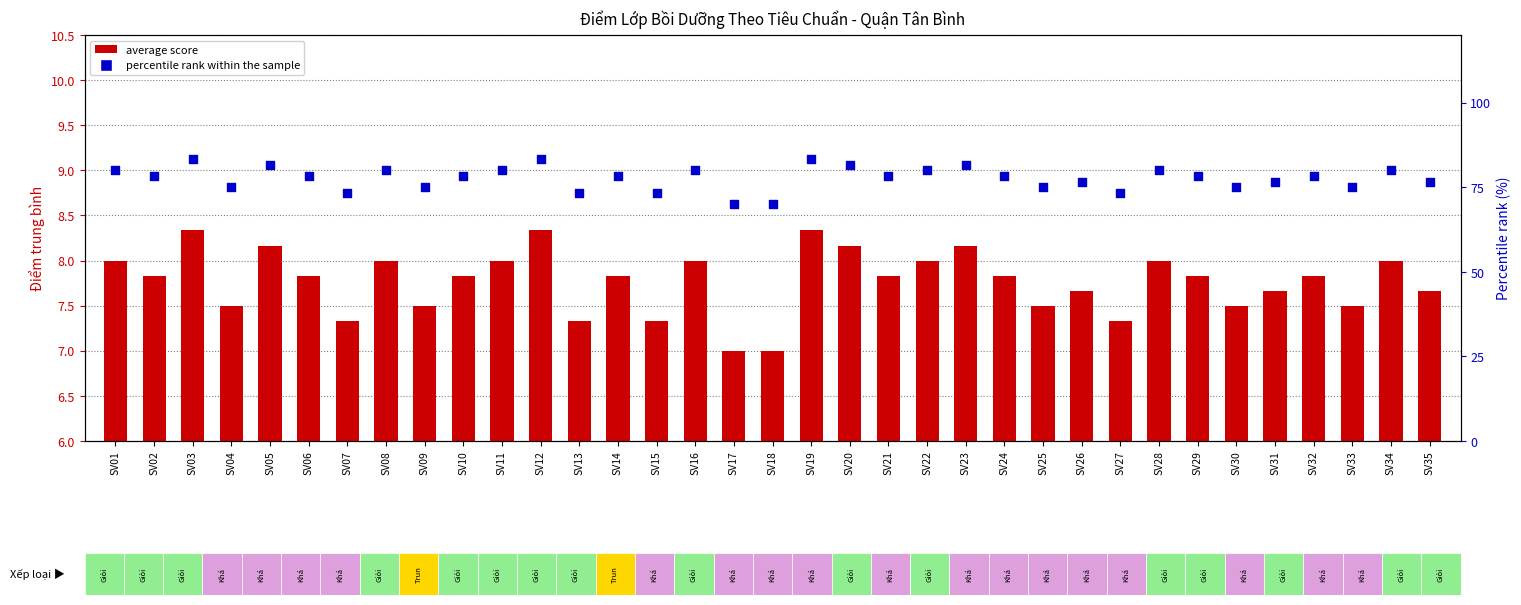

At which category is the sum across all series the highest?

SV03